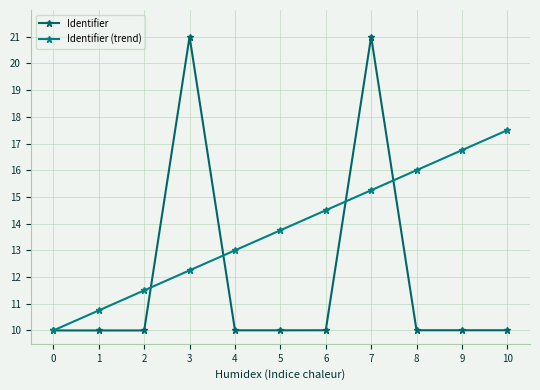

What is the maximum value shown in the chart?

21.0